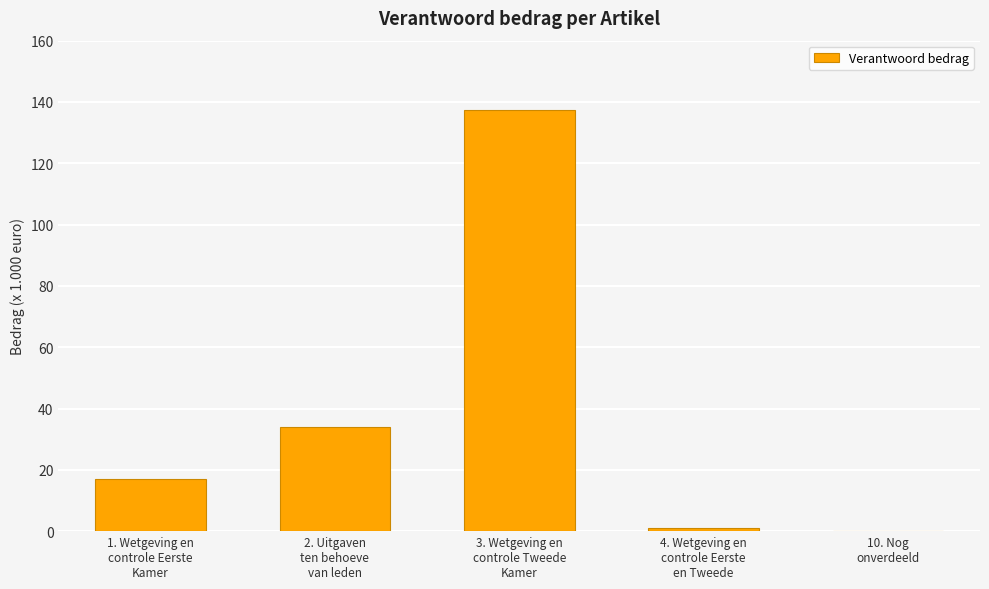

What is the maximum value shown in the chart?

137.4